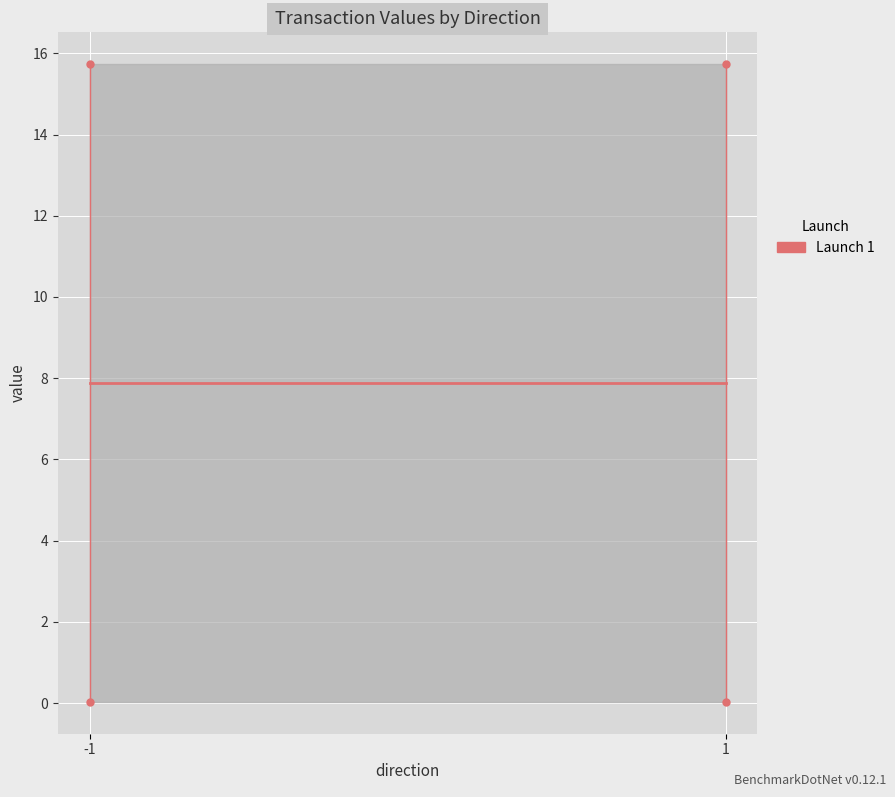

List the labels in order of value, largest first.

1, 1